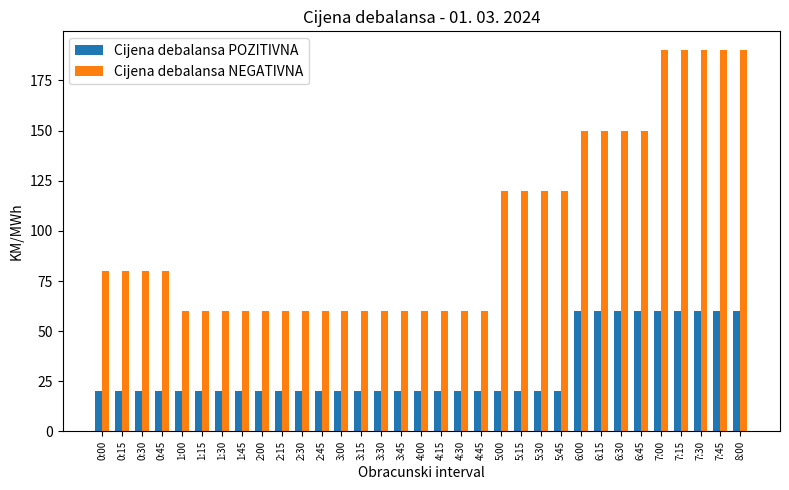

What is the minimum value shown in the chart?

20